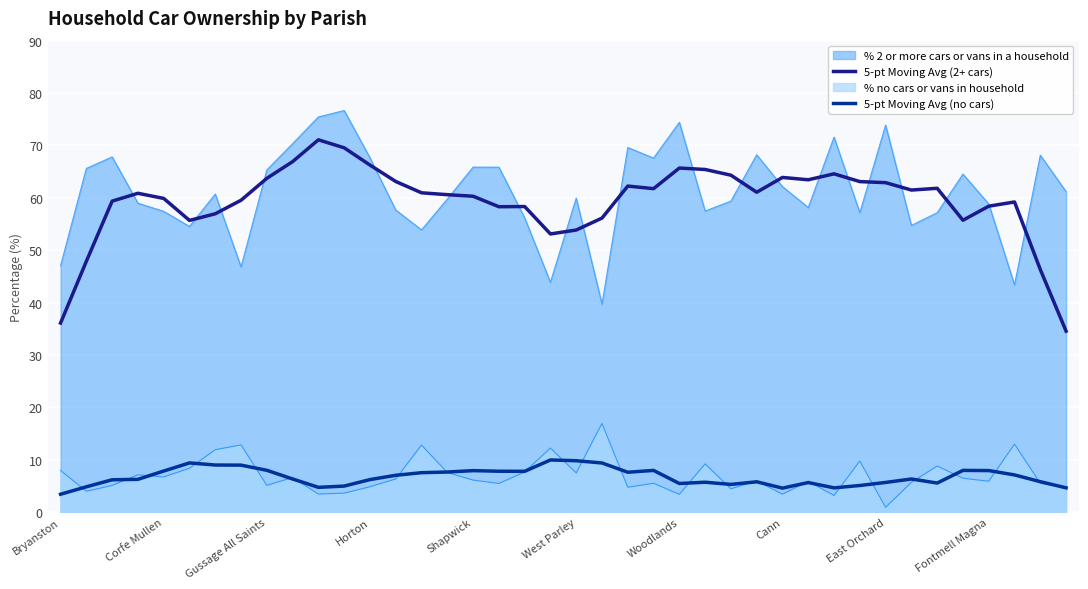

The value of 5-pt Moving Avg (2+ cars) at Corfe Mullen is 31.0. True or false?

False